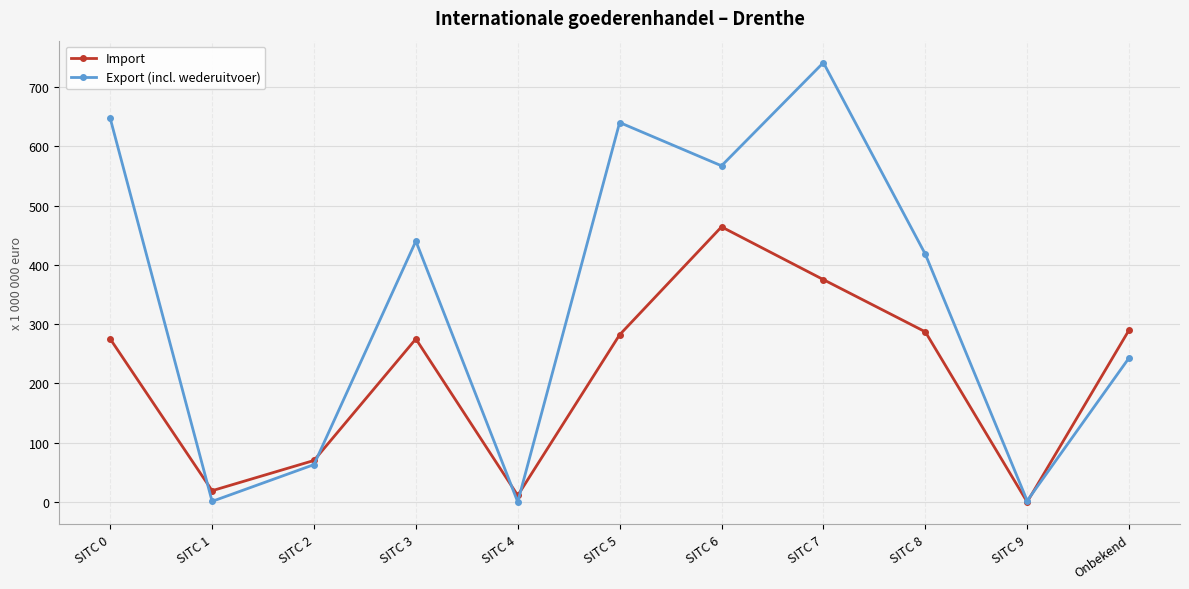

At SITC 6, list the series in order from smallest to largest.

Import, Export (incl. wederuitvoer)